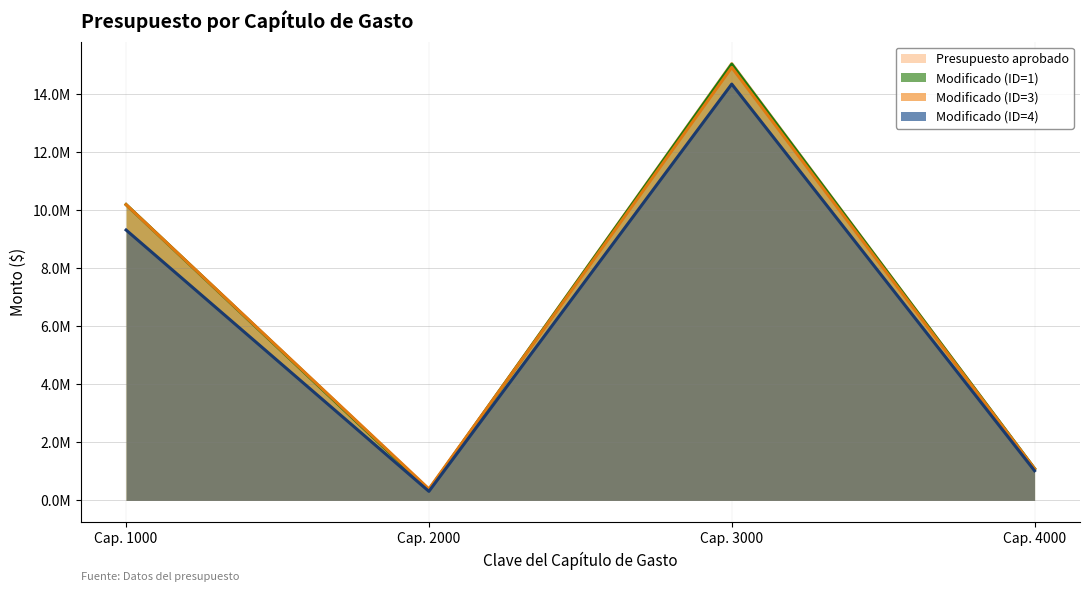

Does the chart have visible grid lines?

Yes